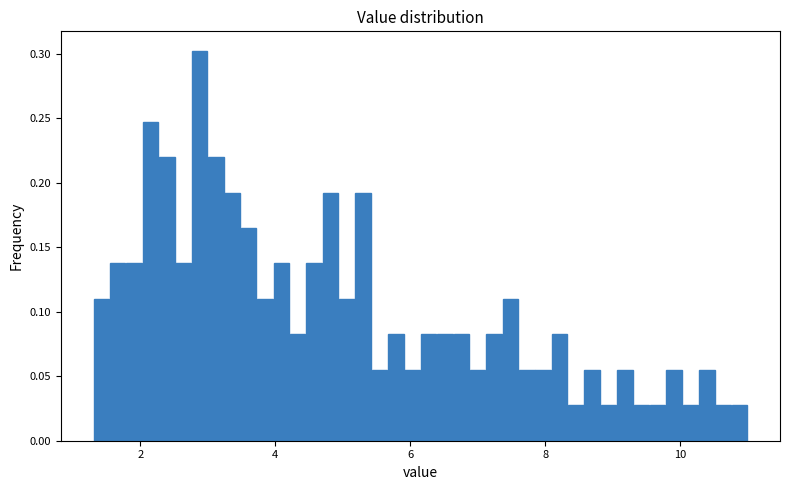

Read against the x-axis, roughly where is the centre of the tallest bar?

2.8